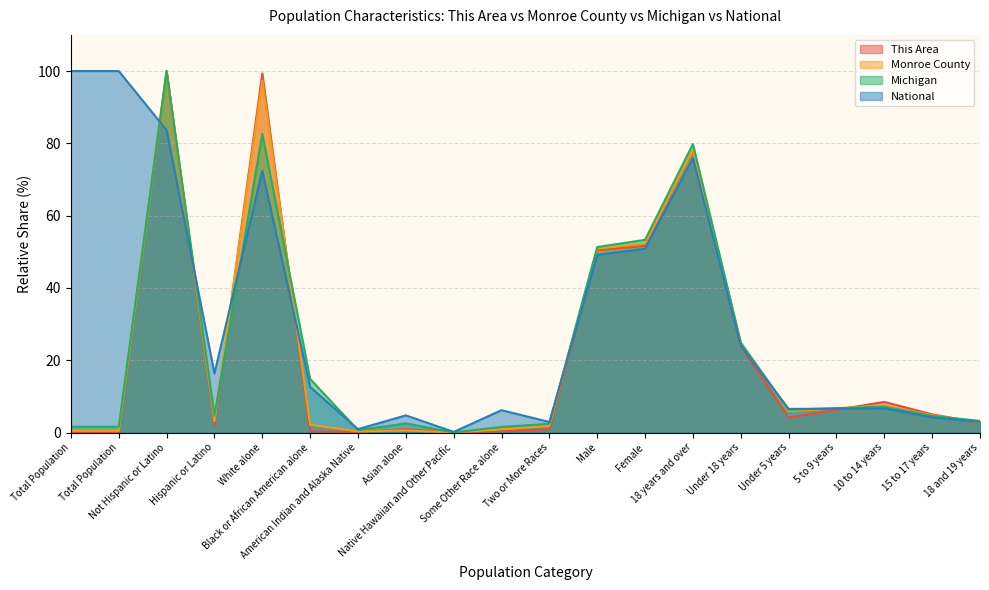

What is the value of the National point at the 17th from the left?

6.6